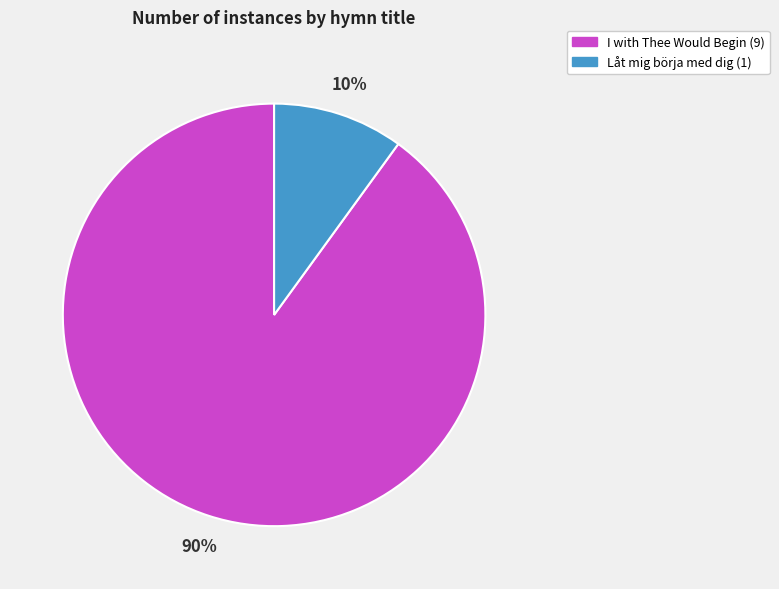

Which has a higher value, Låt mig börja med dig or I with Thee Would Begin?

I with Thee Would Begin